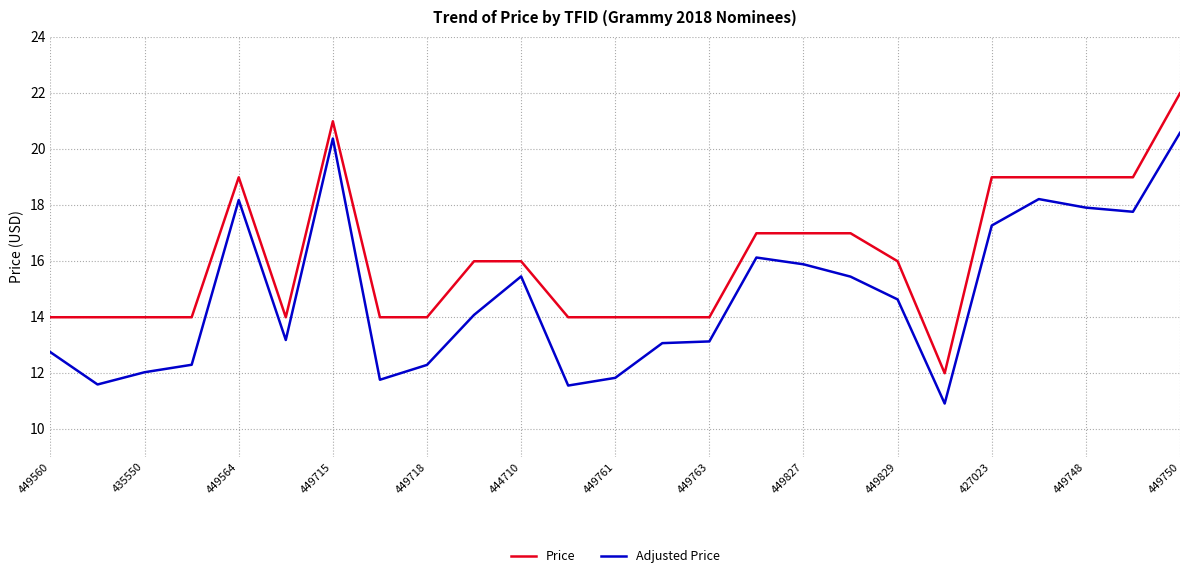

List the series in order of their overall mean, lowest first.

Adjusted Price, Price